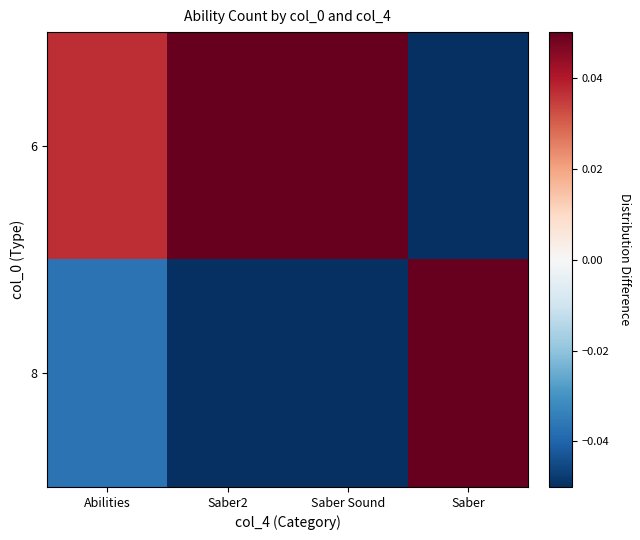

What is the minimum value shown in the chart?

-0.3